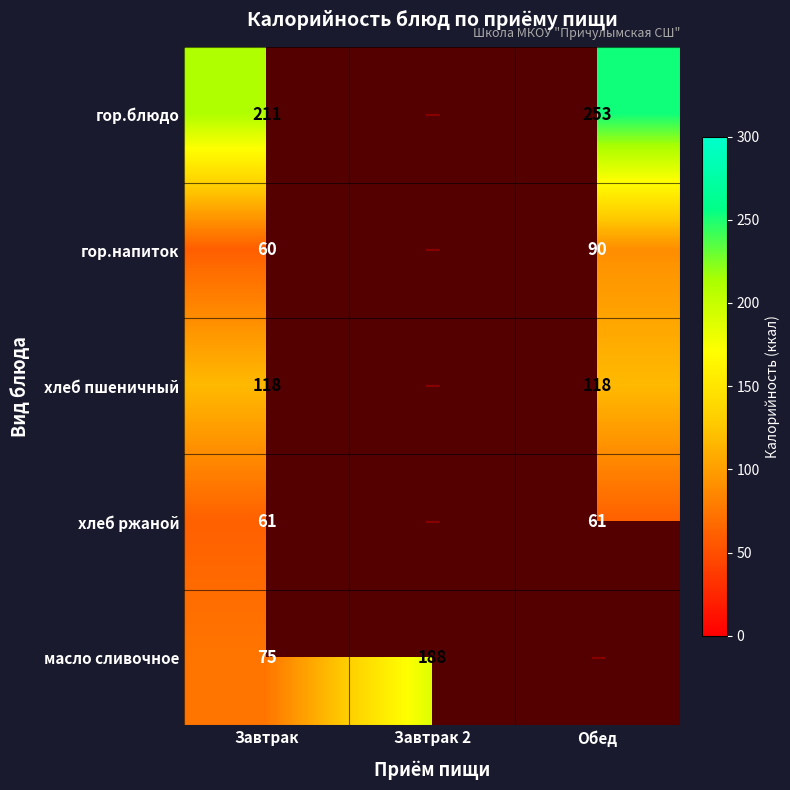

The масло сливочное series shows 188 at Завтрак 2. True or false?

True